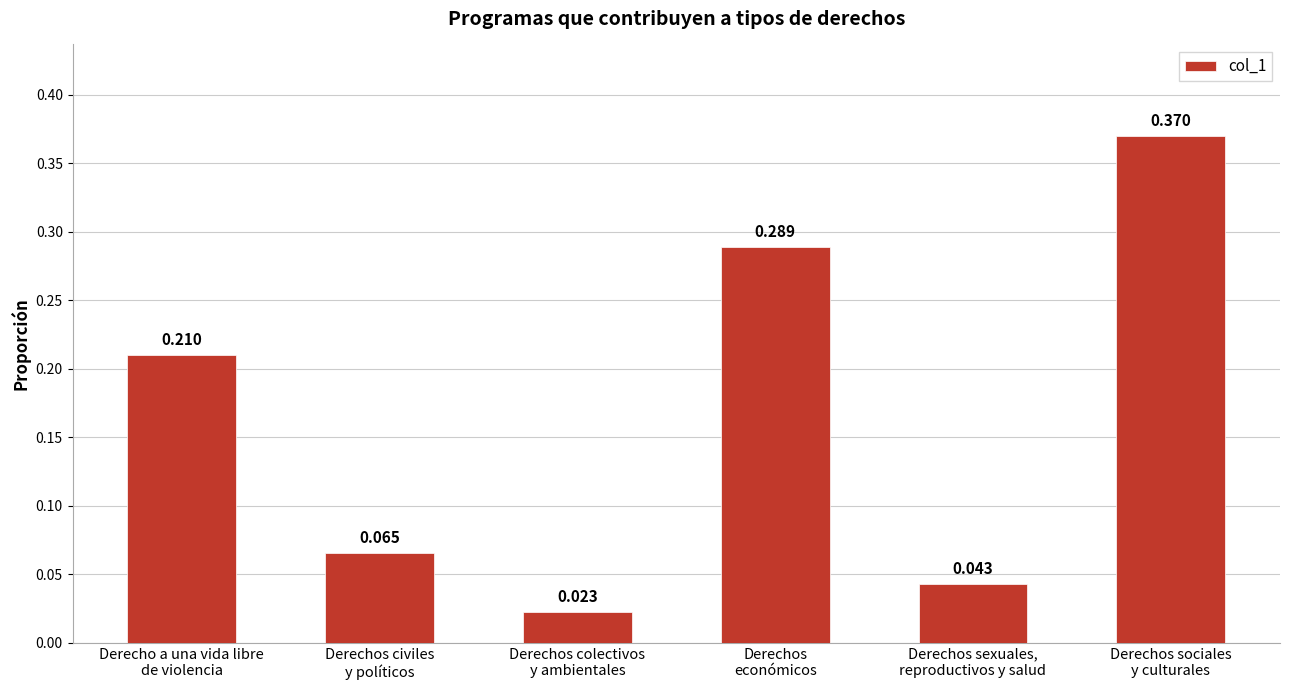

At which label is the value closest to 0?

Derechos colectivos
y ambientales